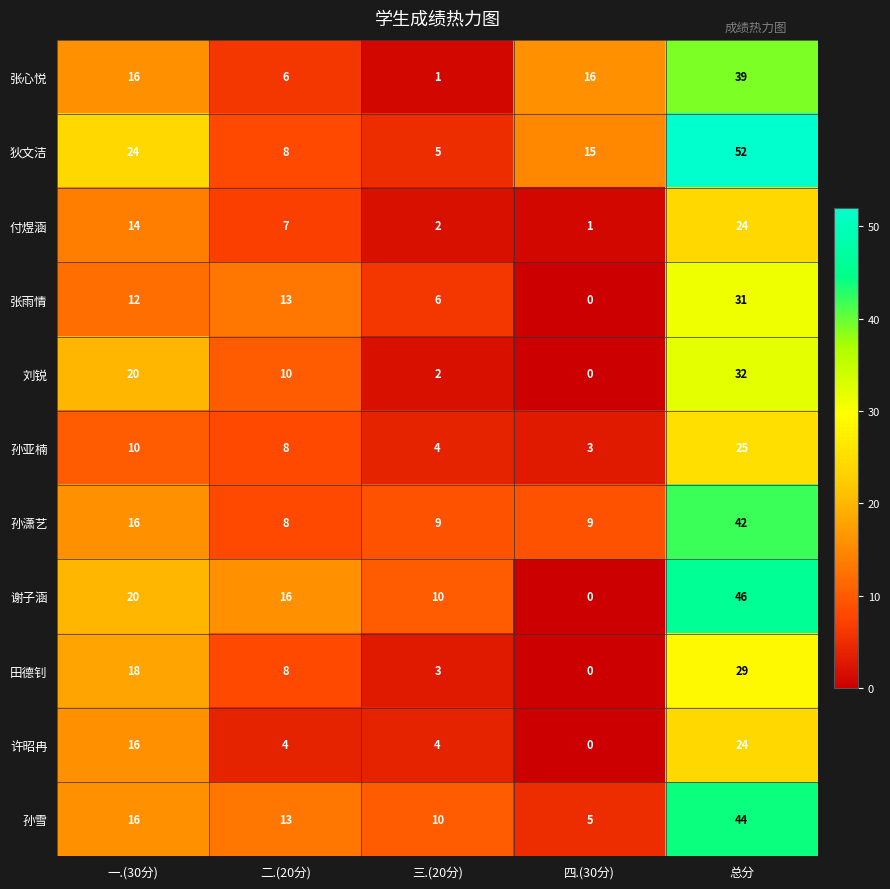

At which category is the sum across all series the highest?

总分